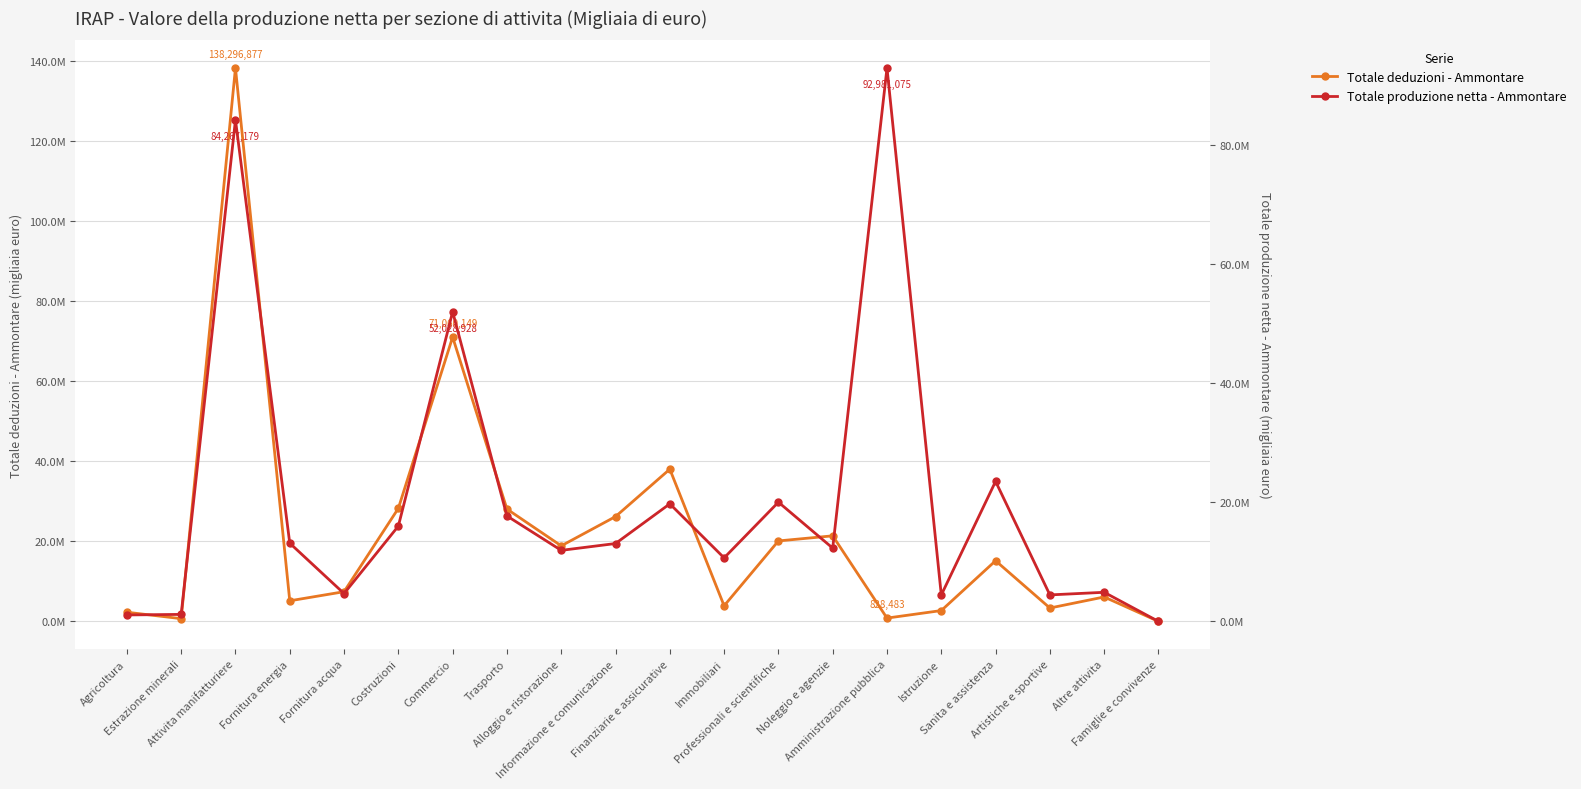

Between Noleggio e agenzie and Fornitura energia, which is larger?

Noleggio e agenzie